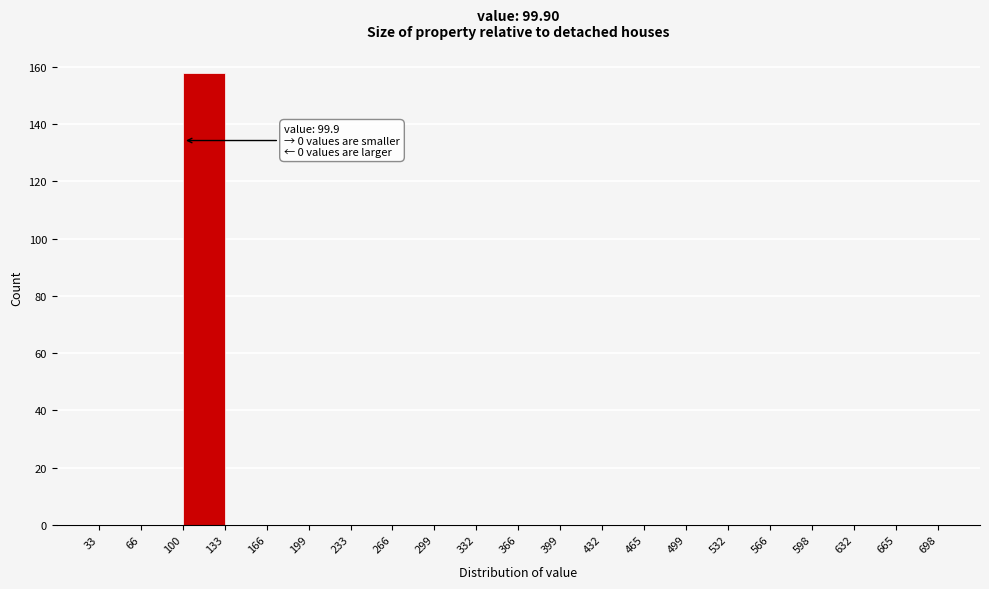

Over which range of the x-axis is the bar tallest?

100 to 133